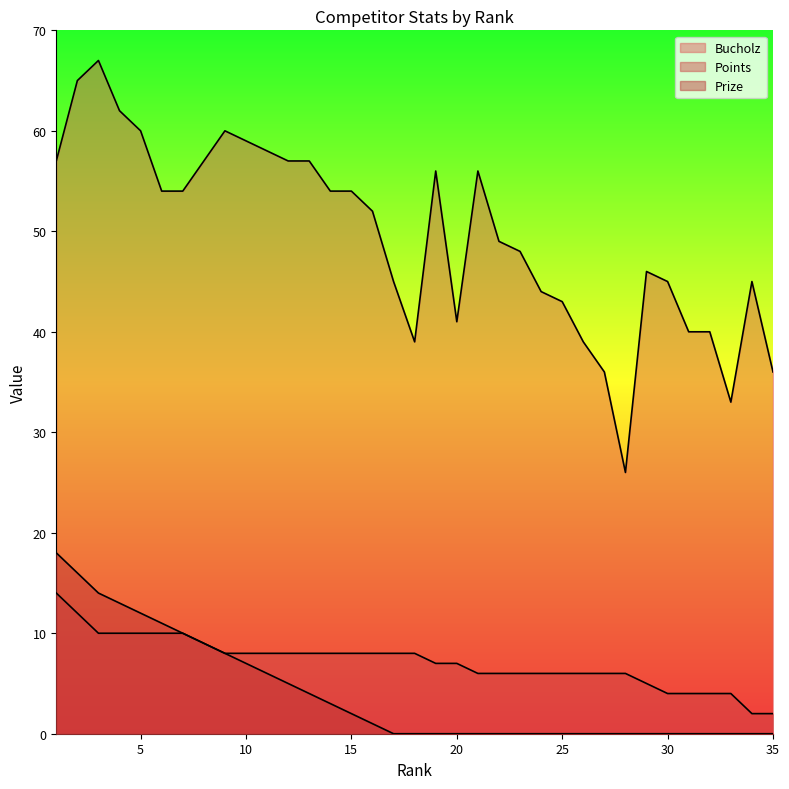

True or false: Prize and Bucholz intersect in this chart.

False